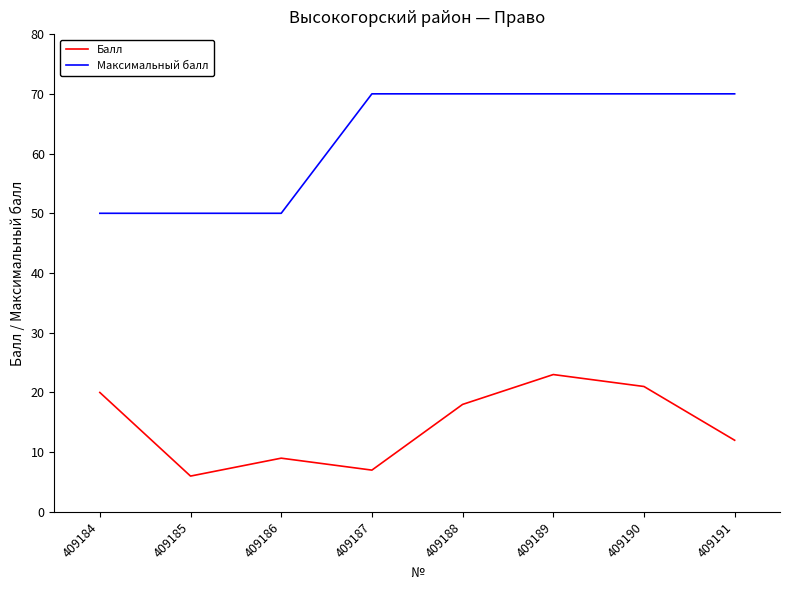

How many interior local peaks does the Балл series have?

2